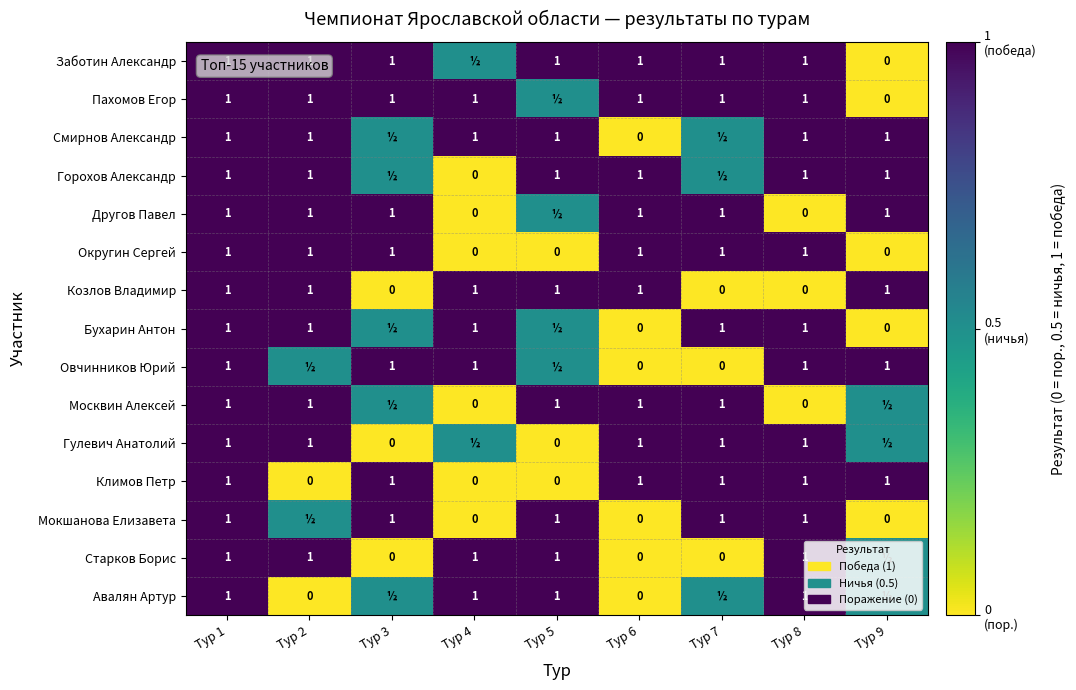

What is the spread (max minus min) of values at Тур 9?

1.0